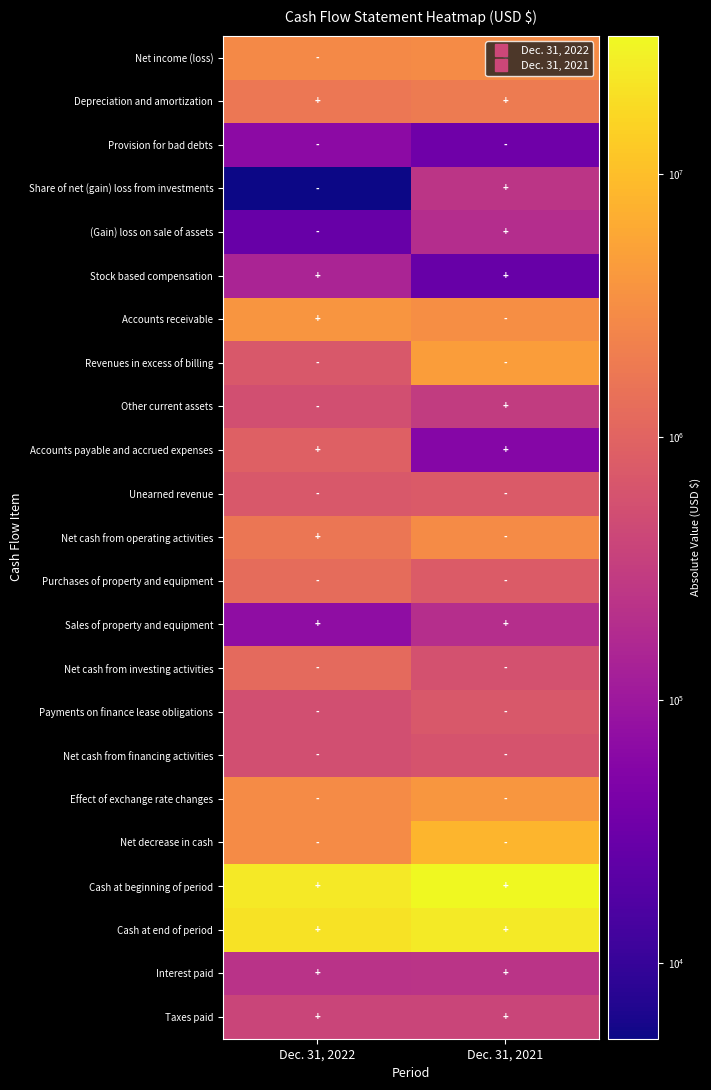

Reading left to right, what are all the values shown in this chart?

Net income (loss): Dec. 31, 2022=2839934	Dec. 31, 2021=2989043
Depreciation and amortization: Dec. 31, 2022=1736503	Dec. 31, 2021=1921738
Provision for bad debts: Dec. 31, 2022=67176	Dec. 31, 2021=33815
Share of net (gain) loss from investments: Dec. 31, 2022=5133	Dec. 31, 2021=240783
(Gain) loss on sale of assets: Dec. 31, 2022=28344	Dec. 31, 2021=190725
Stock based compensation: Dec. 31, 2022=146167	Dec. 31, 2021=28292
Accounts receivable: Dec. 31, 2022=3772091	Dec. 31, 2021=3243348
Revenues in excess of billing: Dec. 31, 2022=702812	Dec. 31, 2021=4741806
Other current assets: Dec. 31, 2022=529579	Dec. 31, 2021=304464
Accounts payable and accrued expenses: Dec. 31, 2022=904731	Dec. 31, 2021=56539
Unearned revenue: Dec. 31, 2022=696971	Dec. 31, 2021=749249
Net cash from operating activities: Dec. 31, 2022=1689543	Dec. 31, 2021=3036634
Purchases of property and equipment: Dec. 31, 2022=1252325	Dec. 31, 2021=773953
Sales of property and equipment: Dec. 31, 2022=70283	Dec. 31, 2021=201773
Net cash from investing activities: Dec. 31, 2022=1182042	Dec. 31, 2021=572180
Payments on finance lease obligations: Dec. 31, 2022=537180	Dec. 31, 2021=715121
Net cash from financing activities: Dec. 31, 2022=537180	Dec. 31, 2021=626955
Effect of exchange rate changes: Dec. 31, 2022=2987396	Dec. 31, 2021=3881870
Net decrease in cash: Dec. 31, 2022=3017075	Dec. 31, 2021=8117639
Cash at beginning of period: Dec. 31, 2022=23963797	Dec. 31, 2021=33705154
Cash at end of period: Dec. 31, 2022=20946722	Dec. 31, 2021=25587515
Interest paid: Dec. 31, 2022=226271	Dec. 31, 2021=238569
Taxes paid: Dec. 31, 2022=395710	Dec. 31, 2021=390307